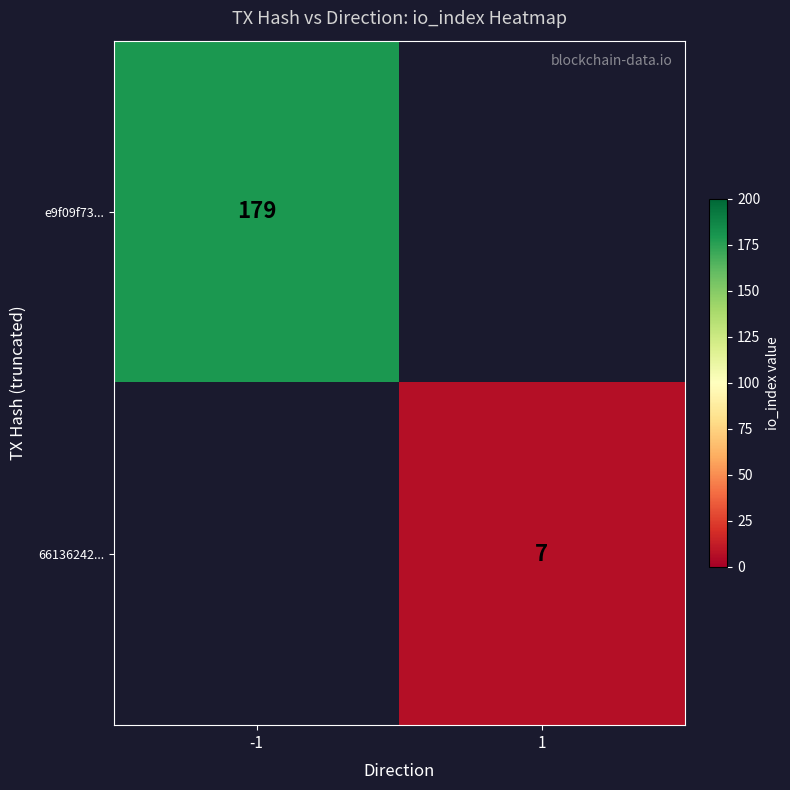

The value of 66136242... at 1 is 3. True or false?

False